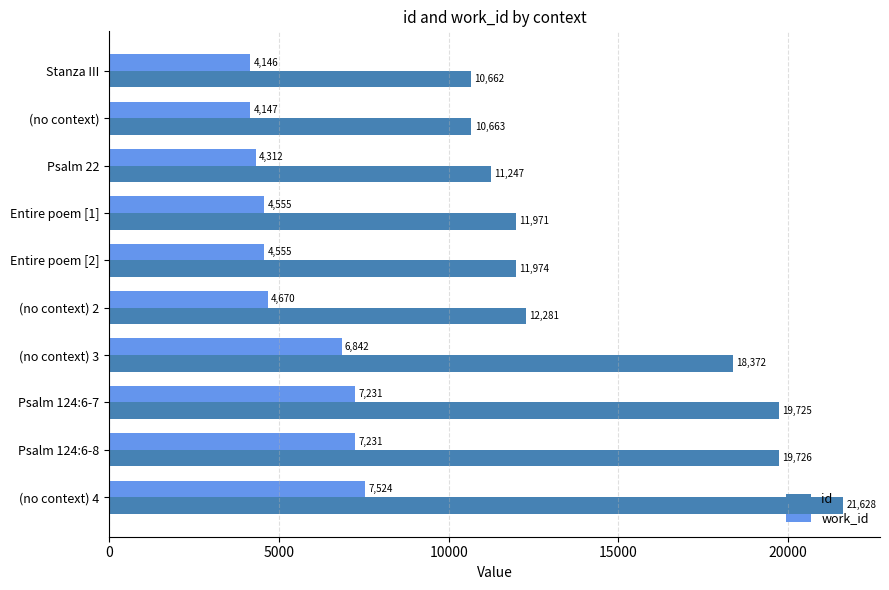

What is the difference between the highest and lowest values at Psalm 124:6-8?

12495